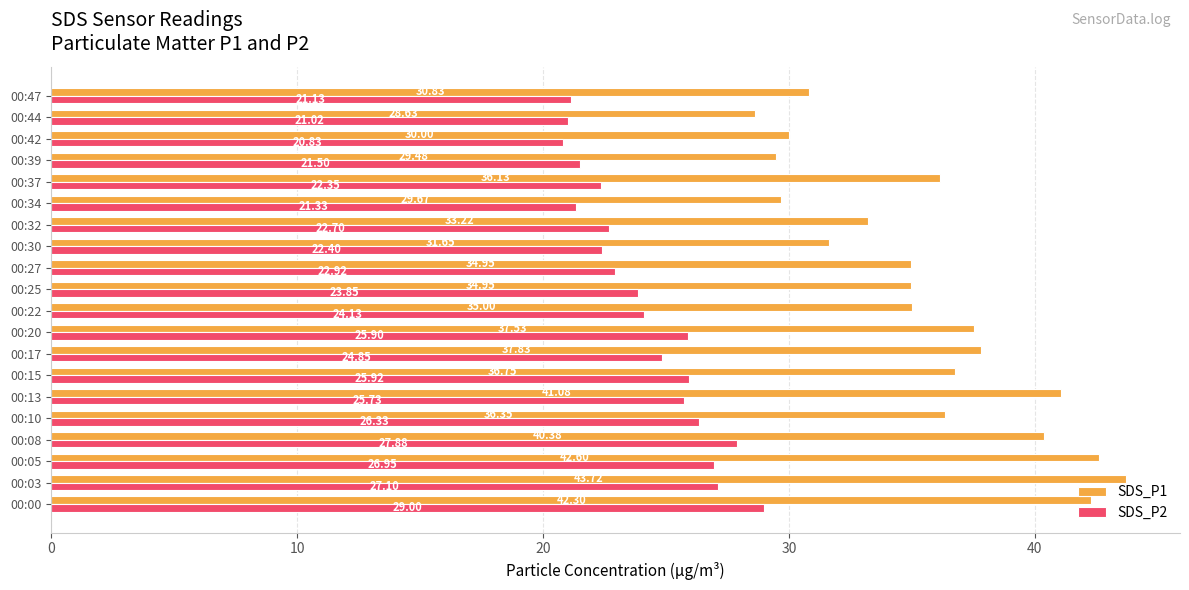

What are all the series names shown in the legend?

SDS_P1, SDS_P2